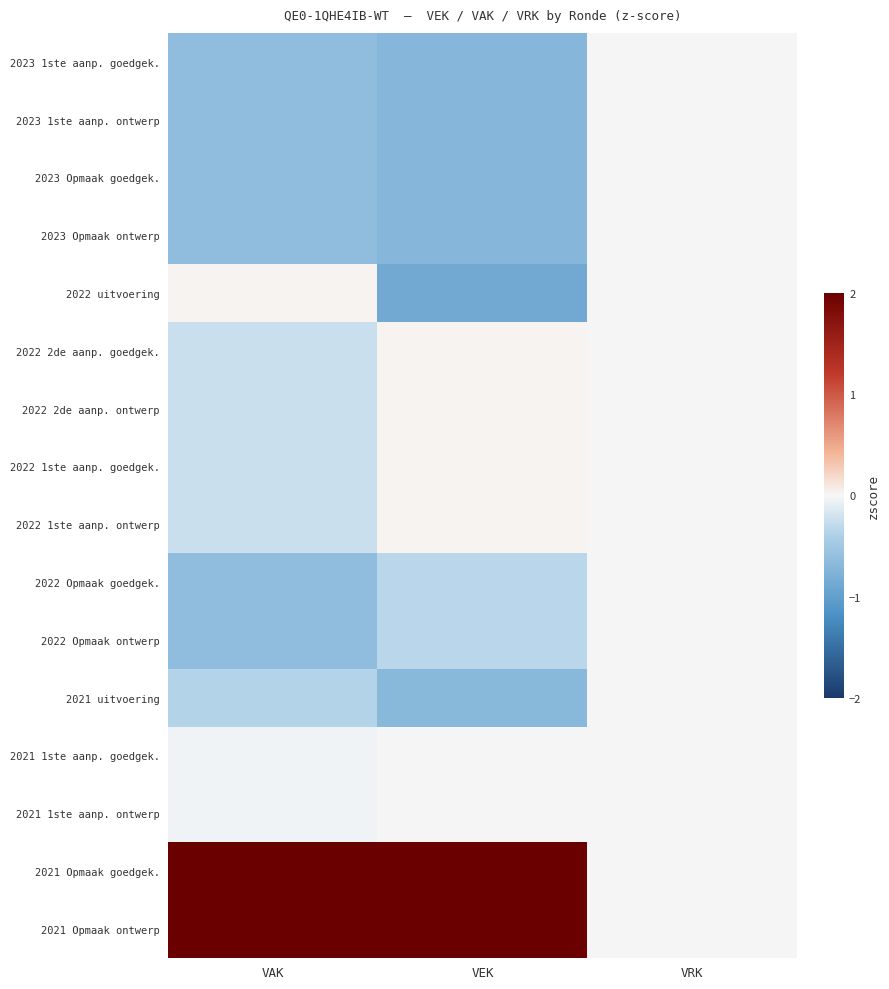

Reading left to right, extract all data points from this chart.

2023 1ste aanp. goedgek.: VAK=-0.6	VEK=-0.7	VRK=0.0
2023 1ste aanp. ontwerp: VAK=-0.6	VEK=-0.7	VRK=0.0
2023 Opmaak goedgek.: VAK=-0.6	VEK=-0.7	VRK=0.0
2023 Opmaak ontwerp: VAK=-0.6	VEK=-0.7	VRK=0.0
2022 uitvoering: VAK=0.0	VEK=-0.9	VRK=0.0
2022 2de aanp. goedgek.: VAK=-0.2	VEK=0.0	VRK=0.0
2022 2de aanp. ontwerp: VAK=-0.2	VEK=0.0	VRK=0.0
2022 1ste aanp. goedgek.: VAK=-0.2	VEK=0.0	VRK=0.0
2022 1ste aanp. ontwerp: VAK=-0.2	VEK=0.0	VRK=0.0
2022 Opmaak goedgek.: VAK=-0.6	VEK=-0.3	VRK=0.0
2022 Opmaak ontwerp: VAK=-0.6	VEK=-0.3	VRK=0.0
2021 uitvoering: VAK=-0.4	VEK=-0.7	VRK=0.0
2021 1ste aanp. goedgek.: VAK=-0.0	VEK=0.0	VRK=0.0
2021 1ste aanp. ontwerp: VAK=-0.0	VEK=0.0	VRK=0.0
2021 Opmaak goedgek.: VAK=2.6	VEK=2.5	VRK=0.0
2021 Opmaak ontwerp: VAK=2.6	VEK=2.5	VRK=0.0